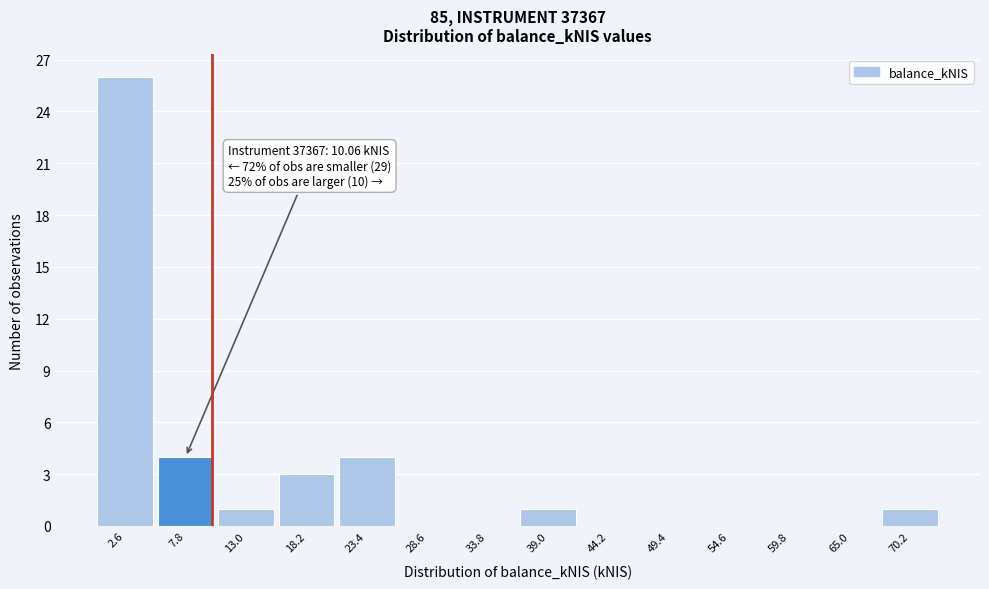

Over which range of the x-axis is the bar tallest?

0 to 5